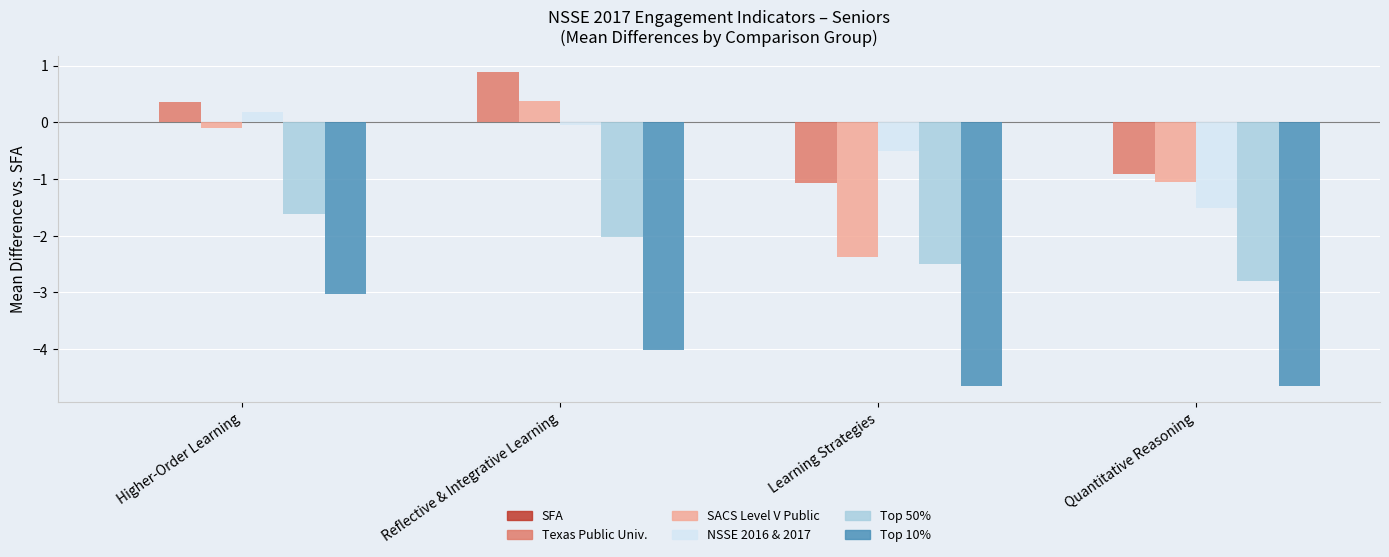

What is the greatest value displayed?

0.9